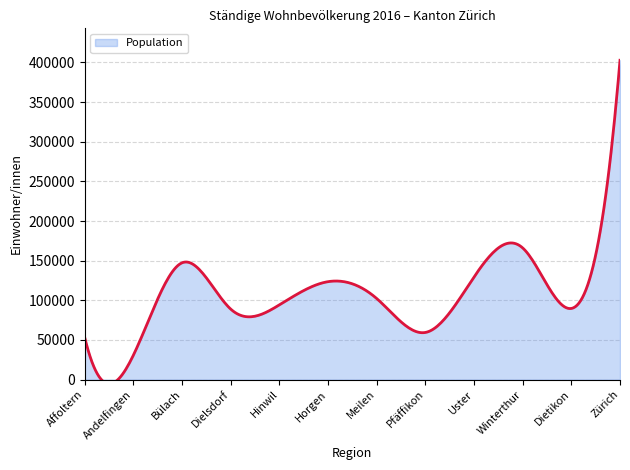

What is the minimum value shown in the chart?

30981